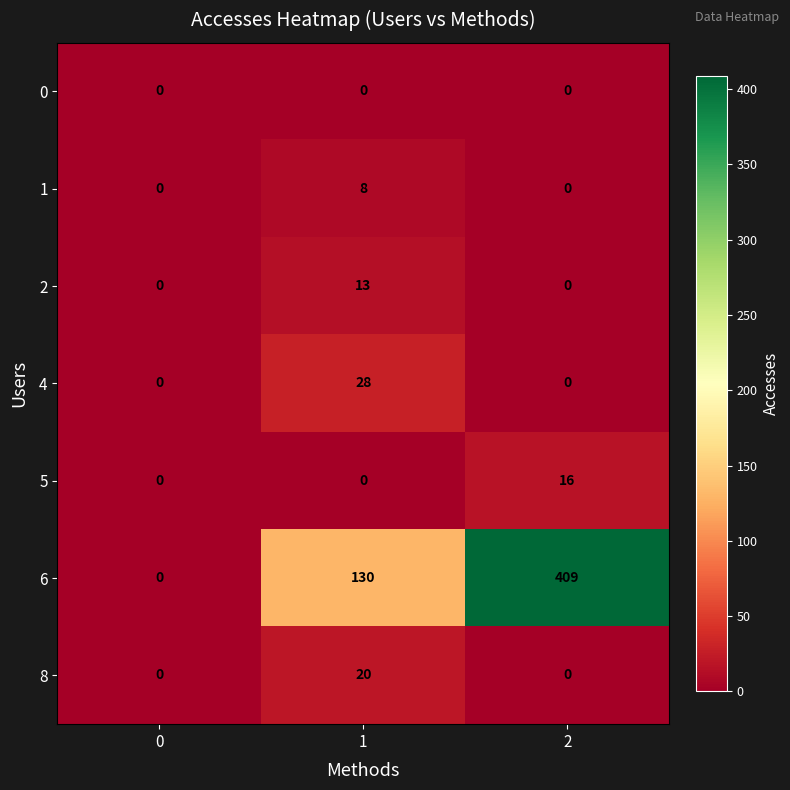

True or false: 6 has a value of 0 at 0.

True